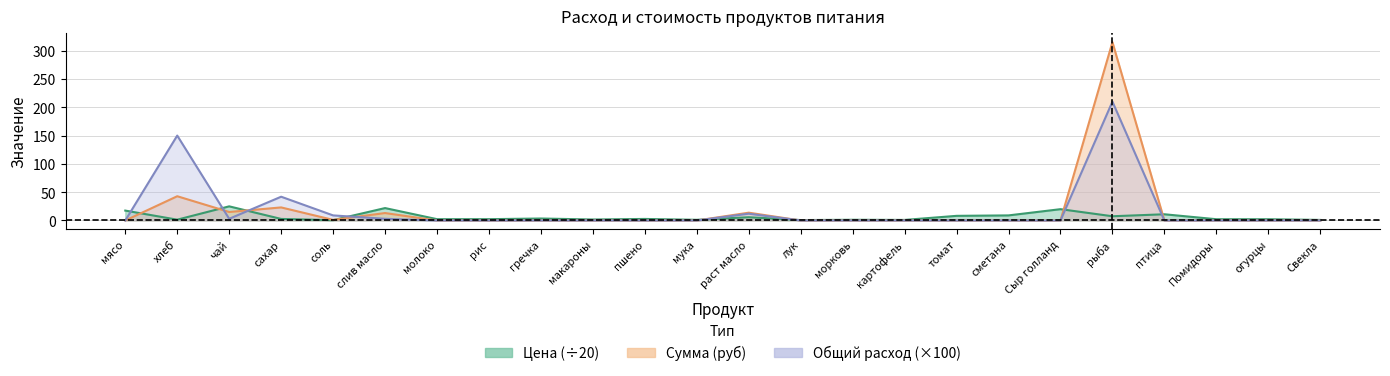

What is the total value across all series at птица?

11.0